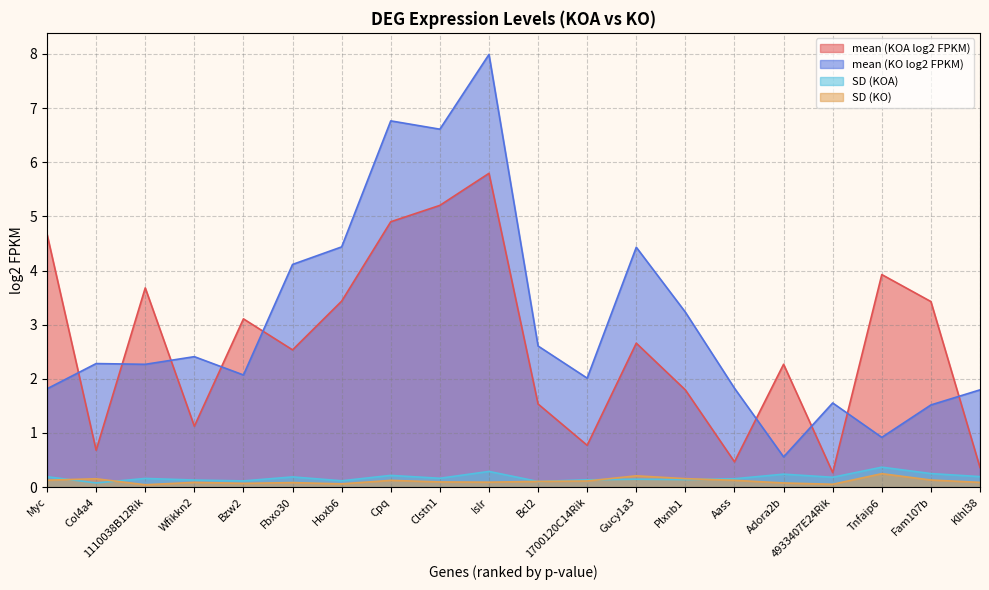

How many data points in mean (KO log2 FPKM) are above 2?

13